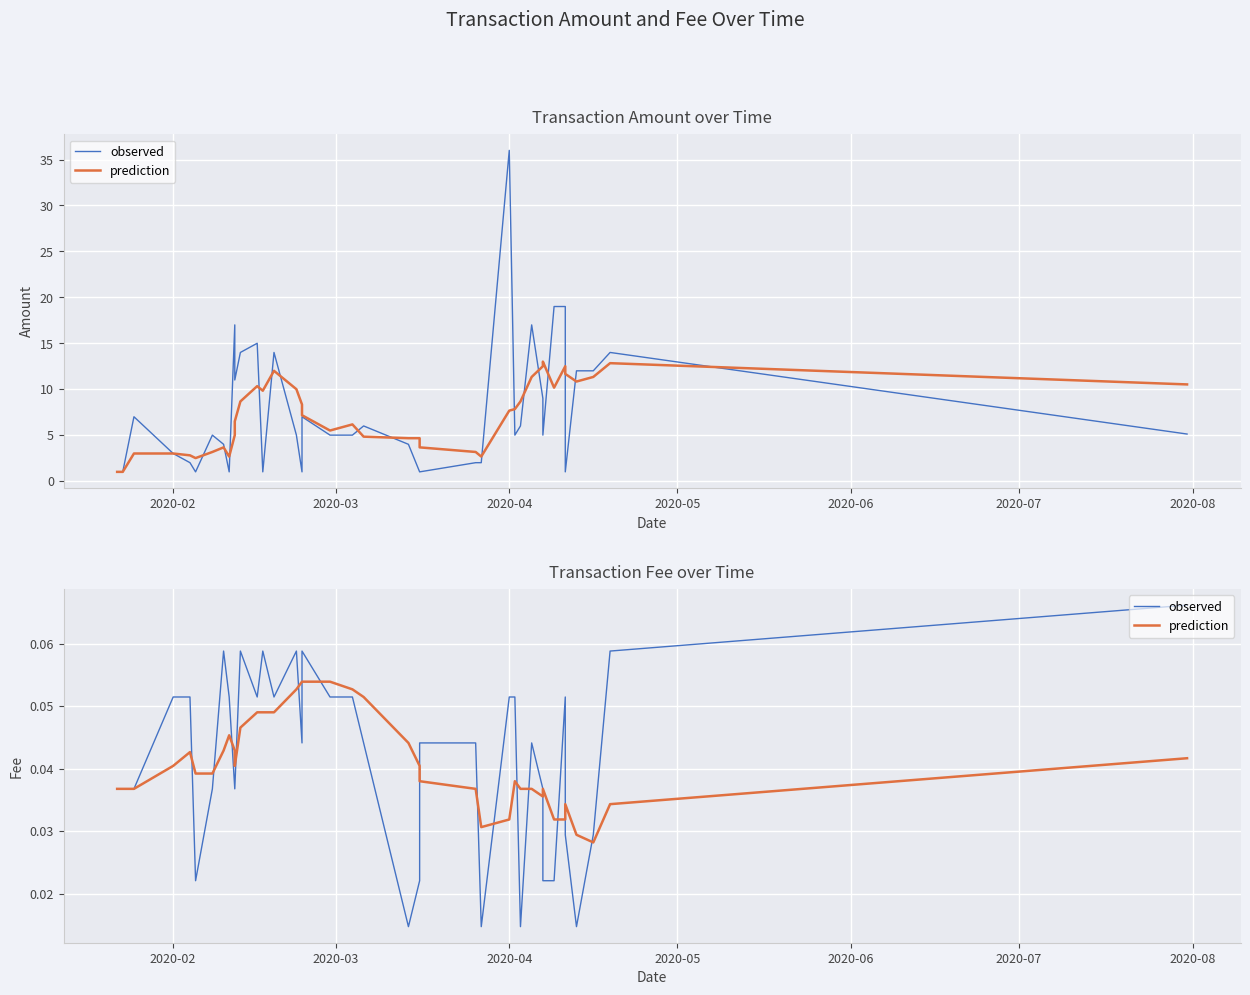

What are all the series names shown in the legend?

observed, prediction